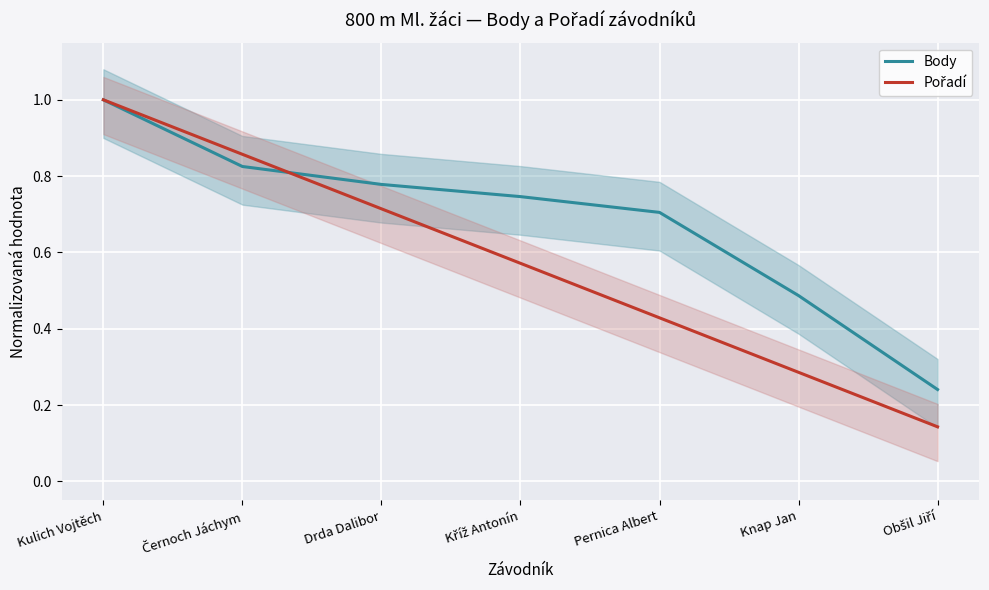

True or false: Pořadí has more than 0 interior local peaks.

False